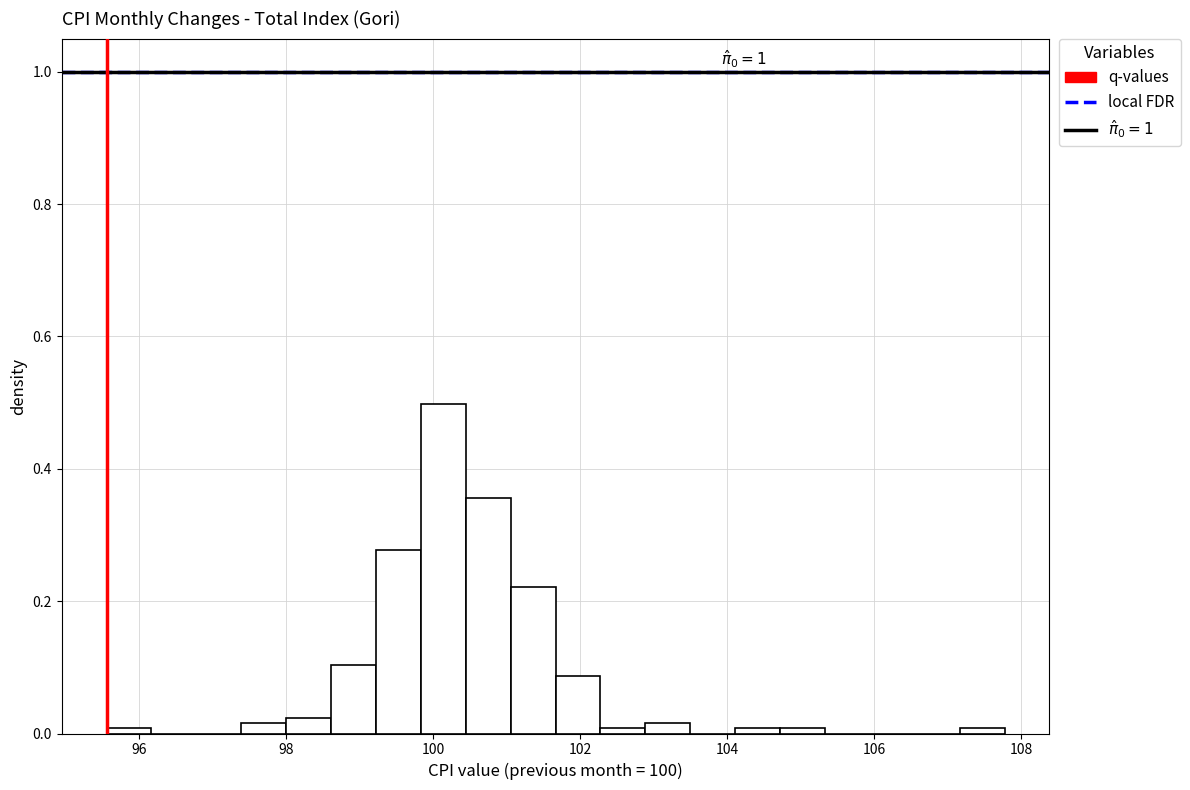

Around what value on the x-axis is the tallest bar? Give the approximate position of its centre, as read against the axis.

100.2